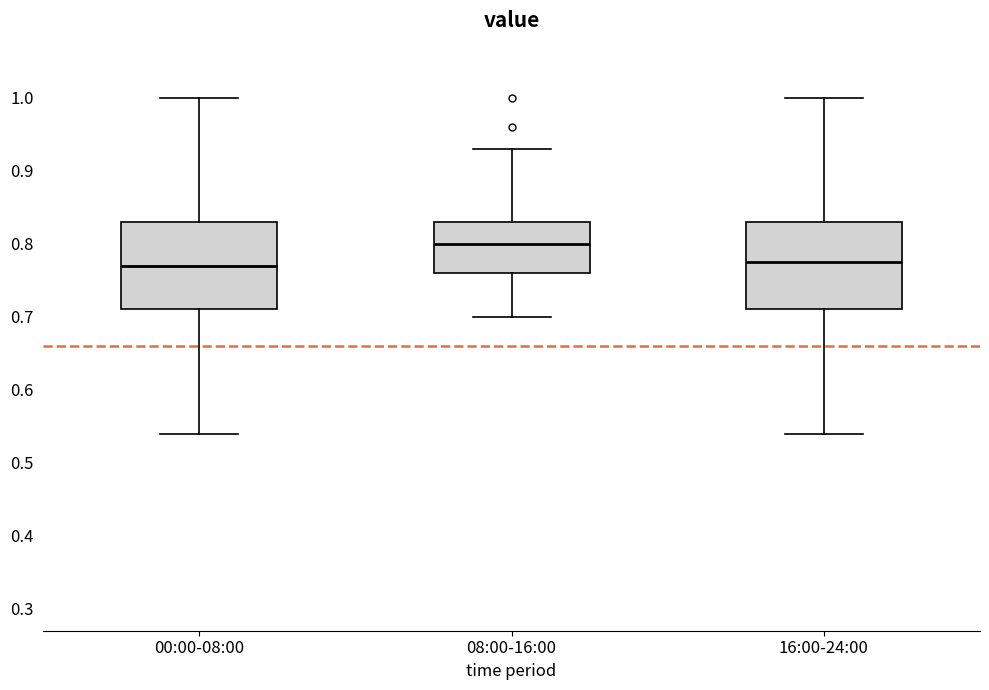

Reading left to right, read every box against the y-axis: the position of its median line, the range the box covers, and the ends of its whiskers. The values are not printed on the chart, so give them approximately, as read against the axis.

00:00-08:00: median 0.77, box 0.71 to 0.83, whiskers 0.54 to 1.00
08:00-16:00: median 0.80, box 0.76 to 0.83, whiskers 0.70 to 0.93
16:00-24:00: median 0.78, box 0.71 to 0.83, whiskers 0.54 to 1.00